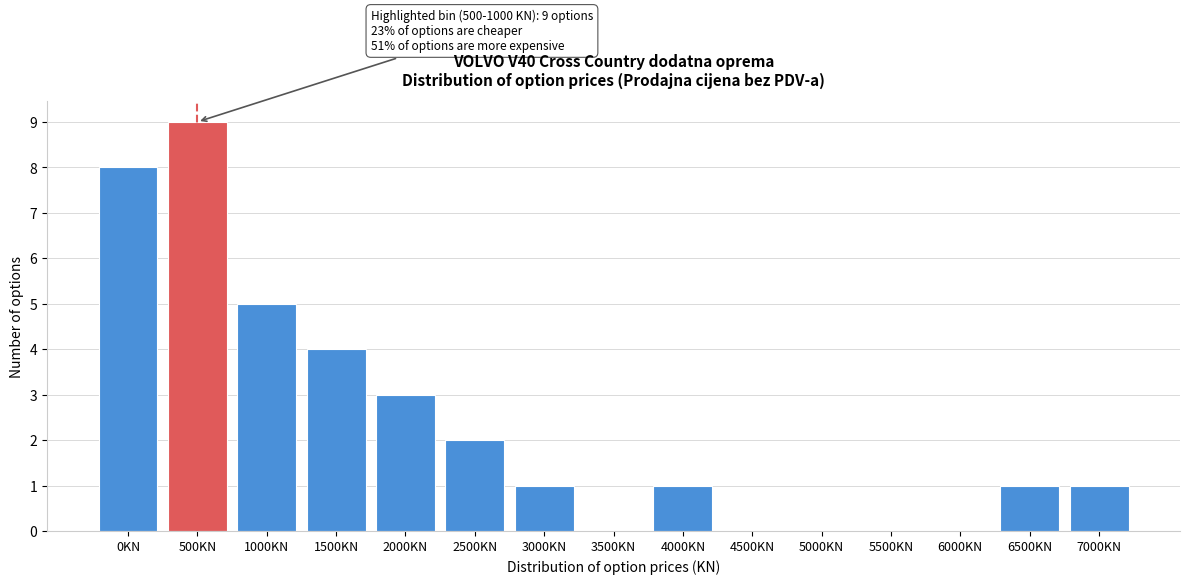

Reading right to left, list all the values displayed in this chart.

7000KN=1	6500KN=1	6000KN=0	5500KN=0	5000KN=0	4500KN=0	4000KN=1	3500KN=0	3000KN=1	2500KN=2	2000KN=3	1500KN=4	1000KN=5	500KN=9	0KN=8